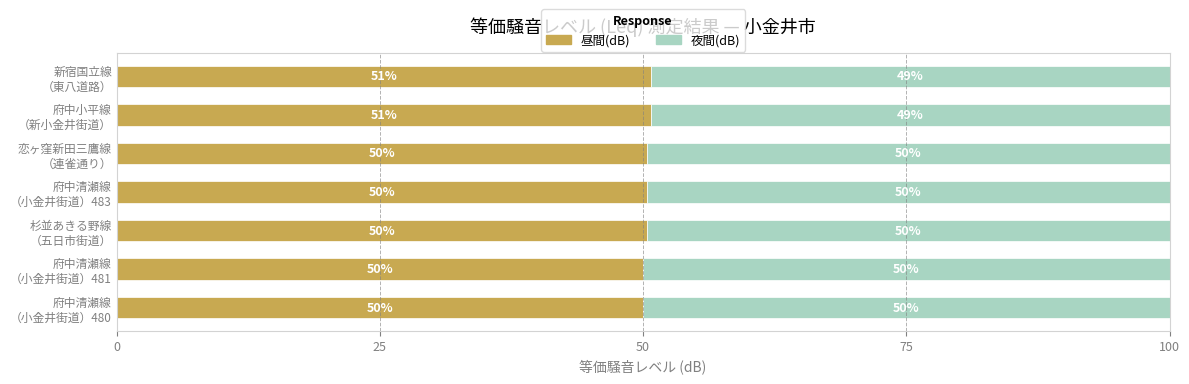

What is the maximum value for 昼間(dB)?

50.8